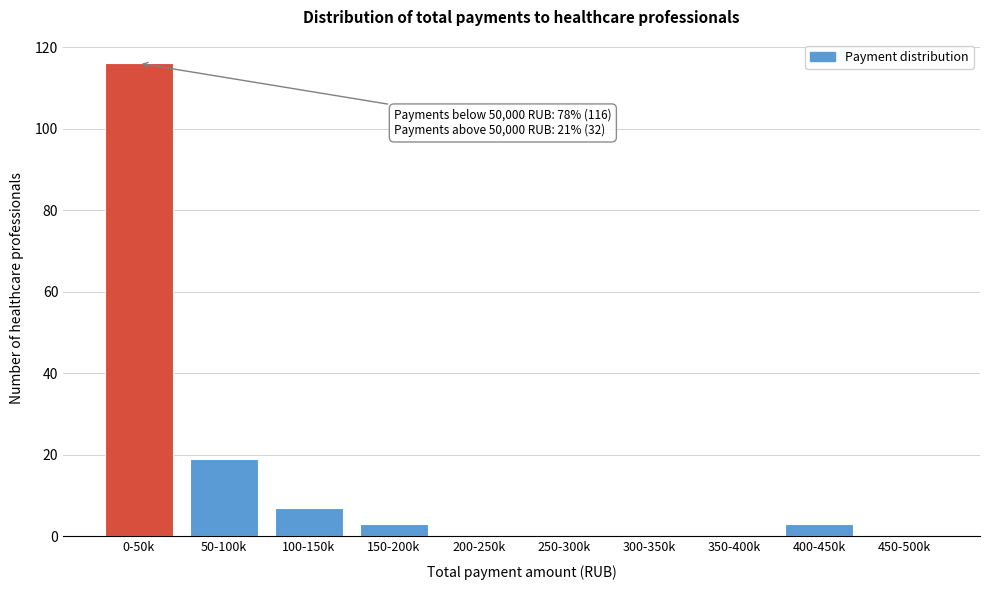

Reading right to left, transcribe all the data shown in this chart.

450-500k=0	400-450k=3	350-400k=0	300-350k=0	250-300k=0	200-250k=0	150-200k=3	100-150k=7	50-100k=19	0-50k=116